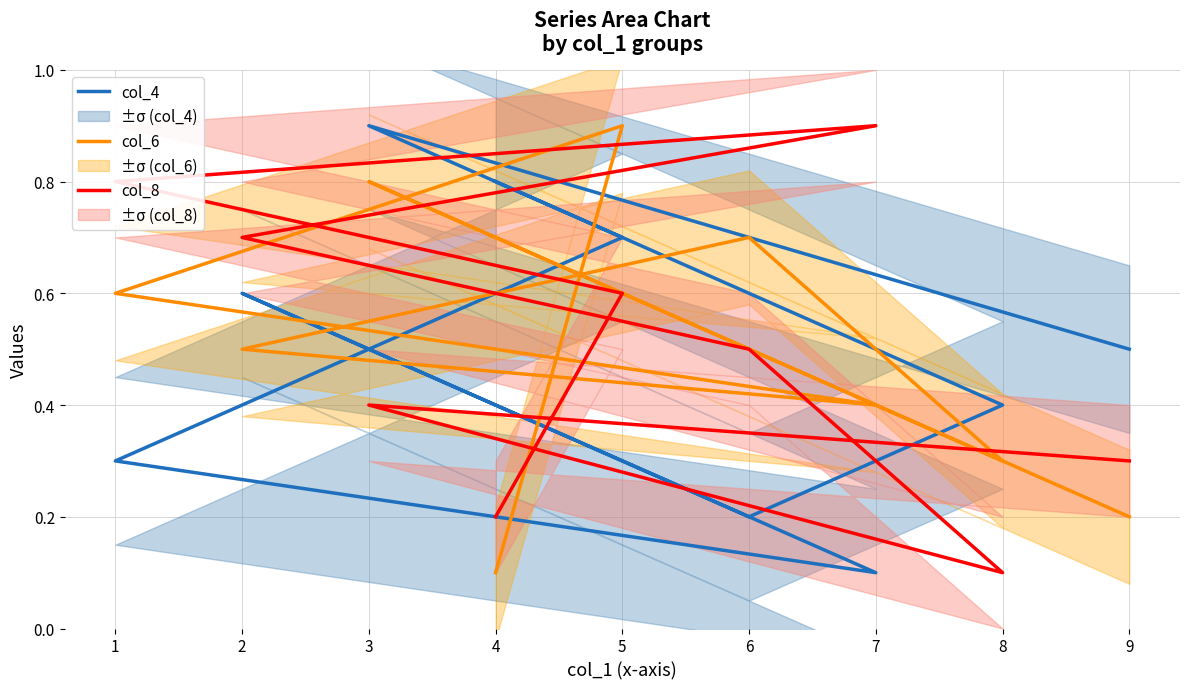

What is the difference between the second highest and second lowest values in the col_4 series?

0.6